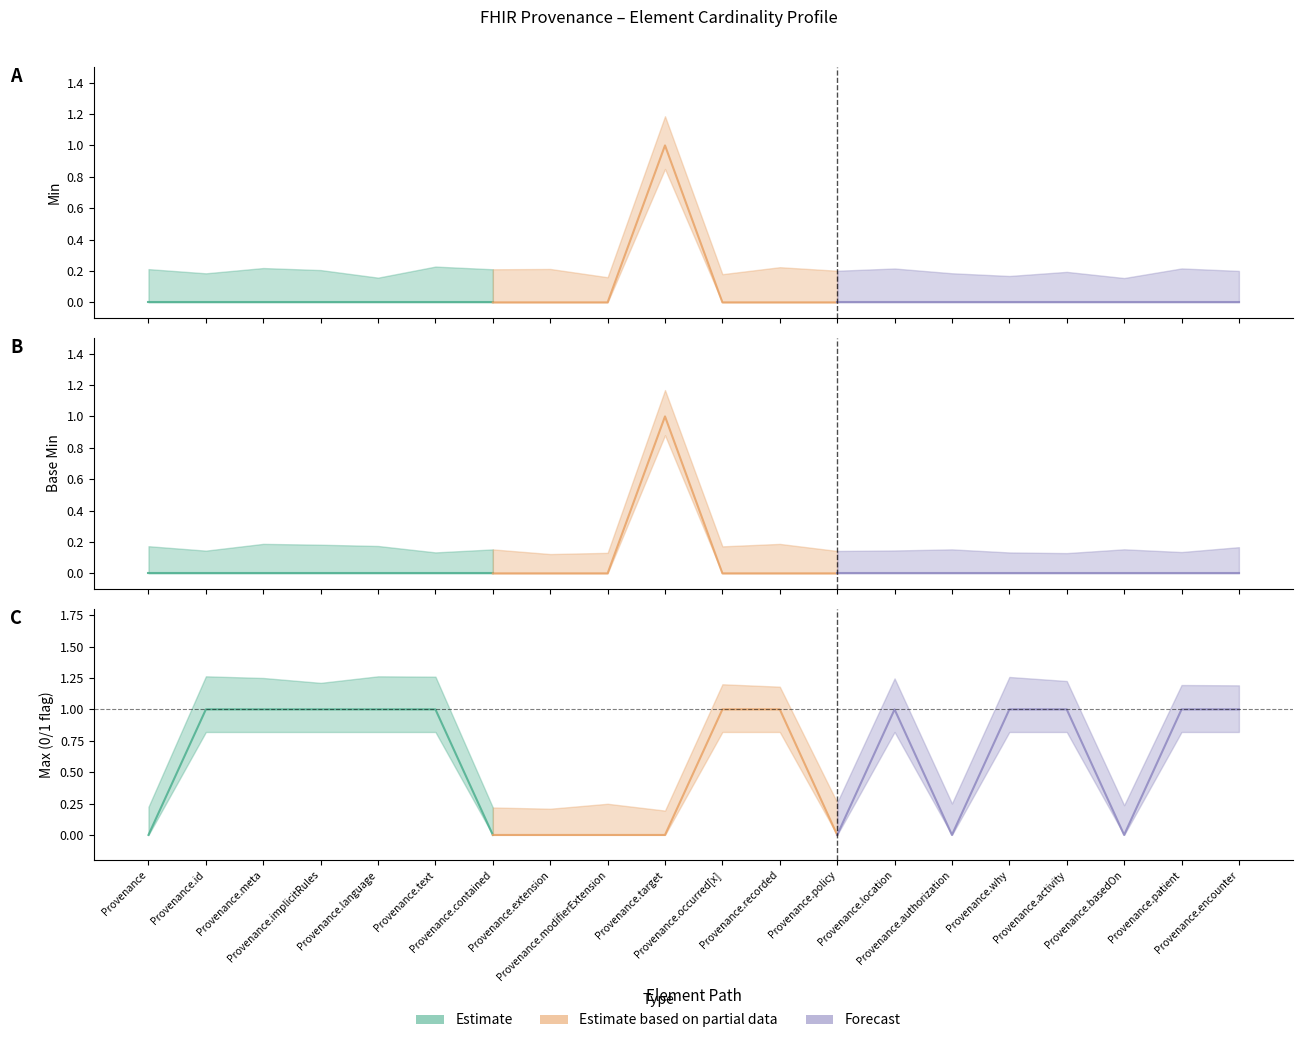

True or false: Min and Base Min cross at least once.

False